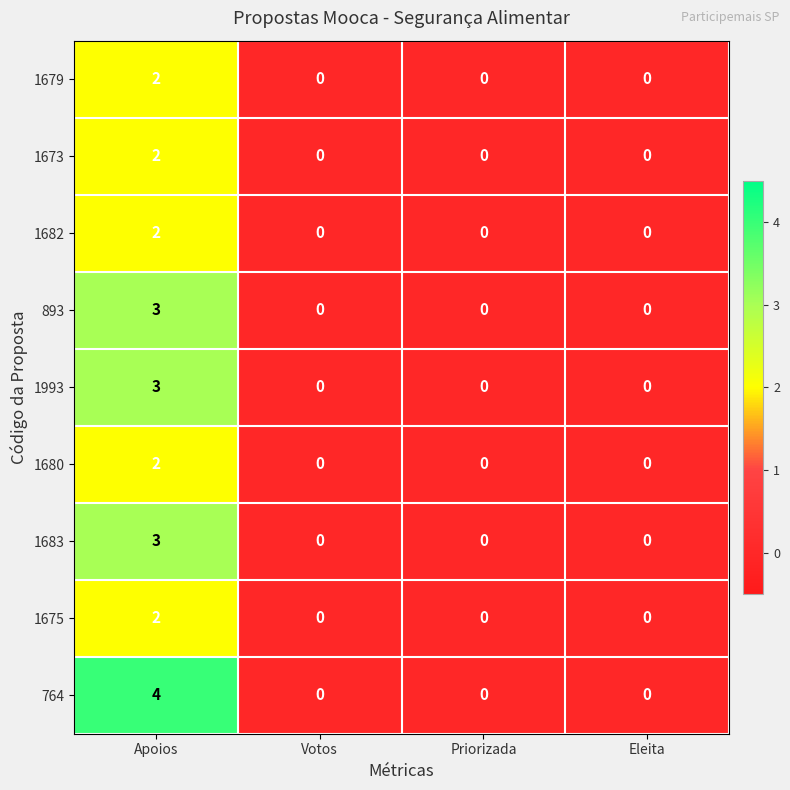

At which category is the sum across all series the highest?

Apoios